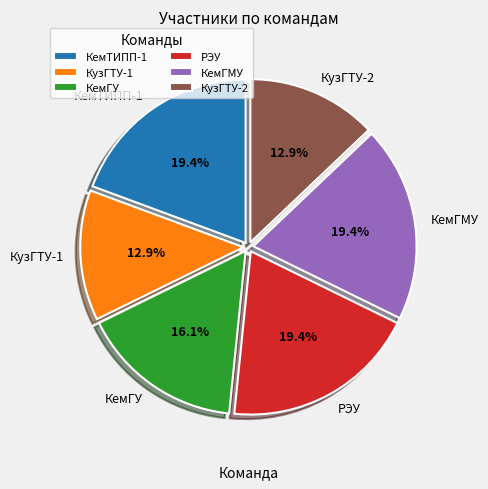

Which has a higher value, КузГТУ-2 or КемТИПП-1?

КемТИПП-1